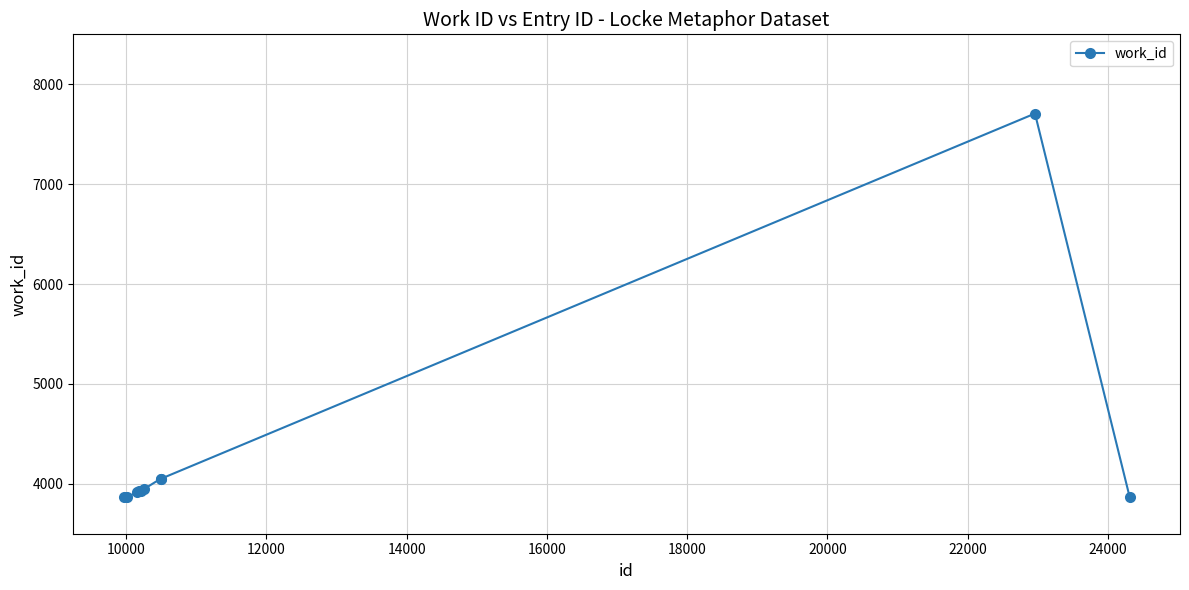

What is the maximum value shown in the chart?

7707